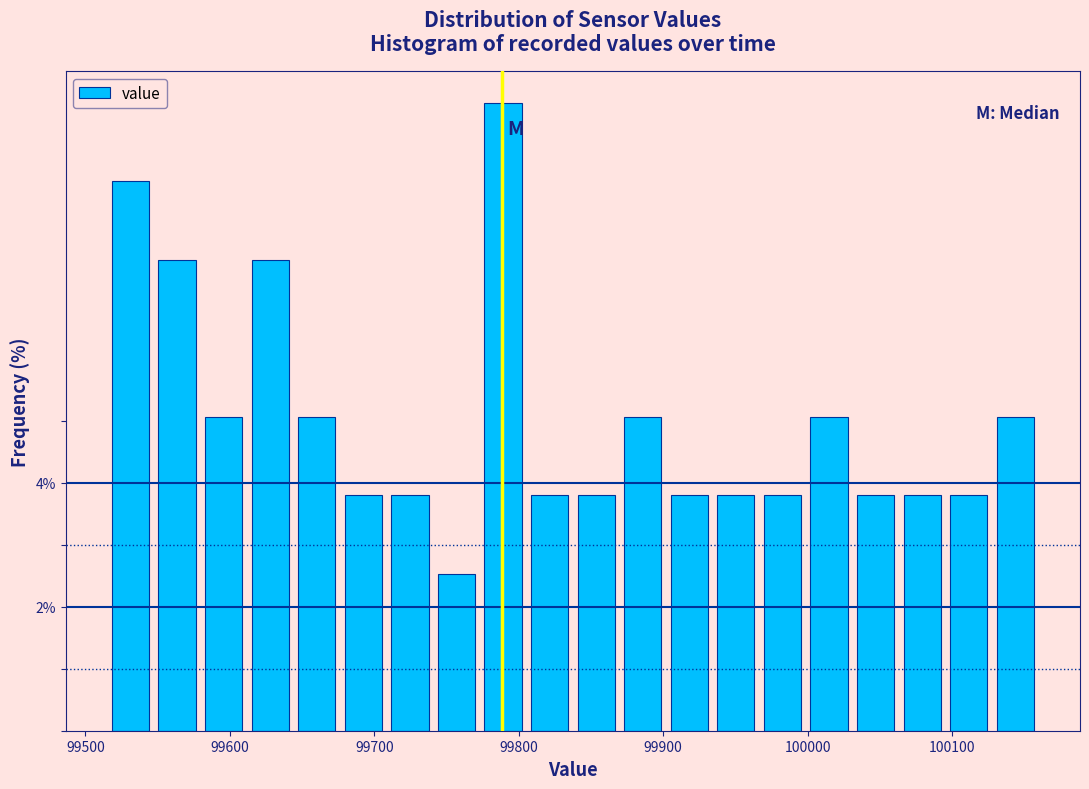

Around what value on the x-axis is the tallest bar? Give the approximate position of its centre, as read against the axis.

99790